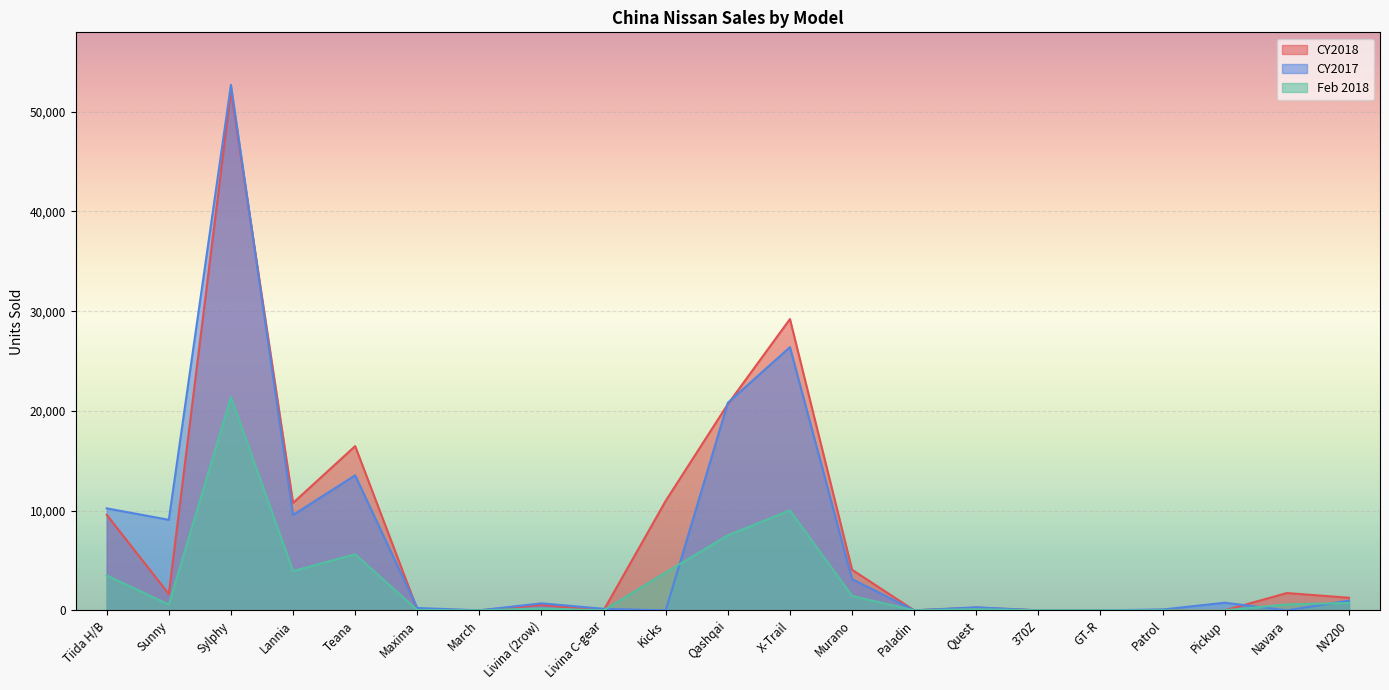

At which label is Feb 2018 closest to 10694?

X-Trail